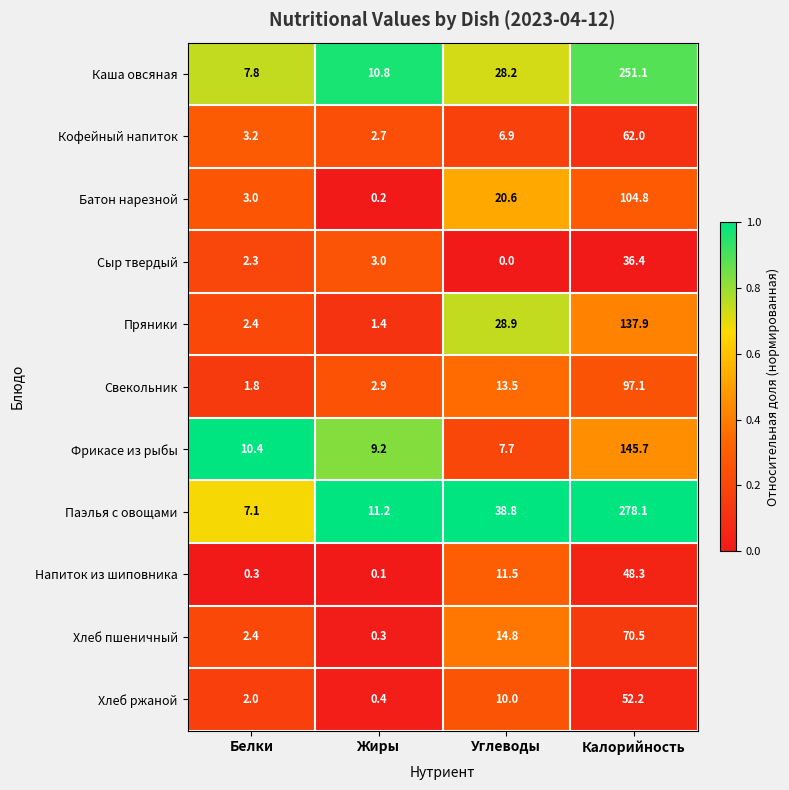

What is the average value of the Кофейный напиток series?

18.7